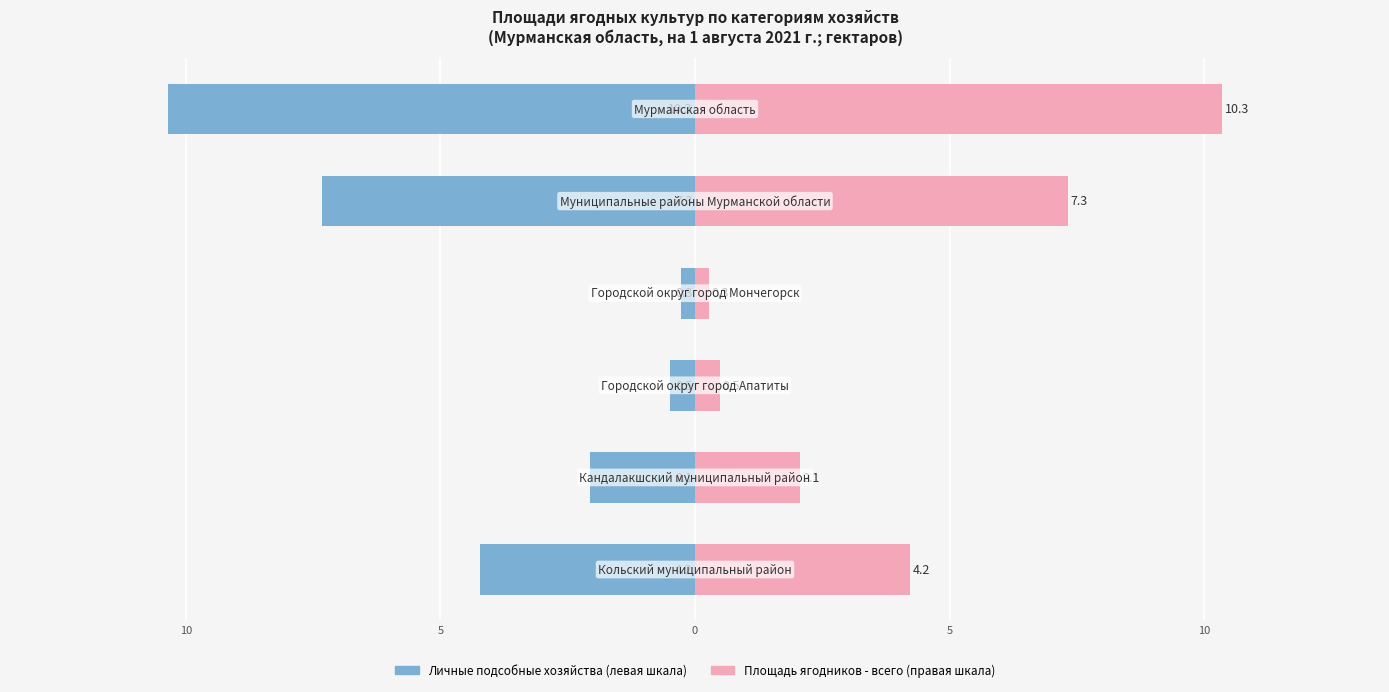

True or false: Площадь ягодников - всего has a value of 2.1 at 10.

True